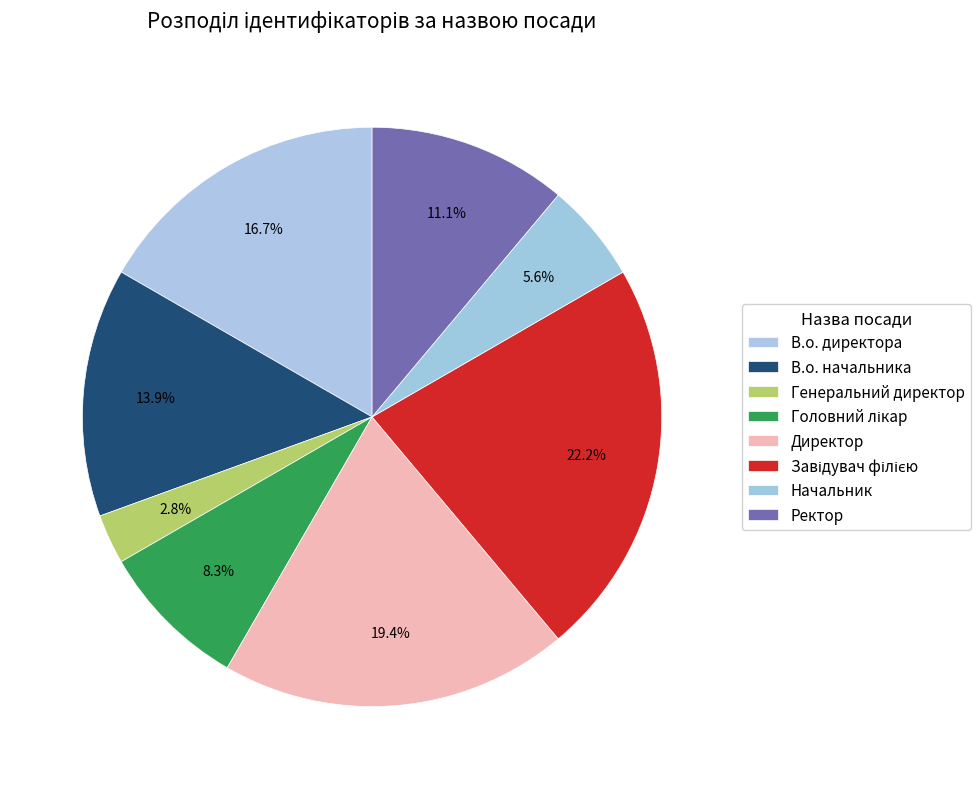

To the nearest percent, what is the average slice percentage?

12%